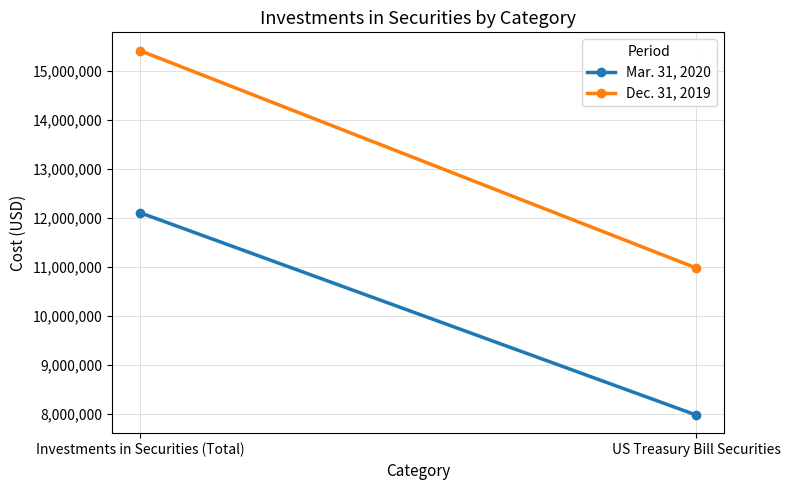

What is the difference between the Dec. 31, 2019 values at US Treasury Bill Securities and Investments in Securities (Total)?

4434970